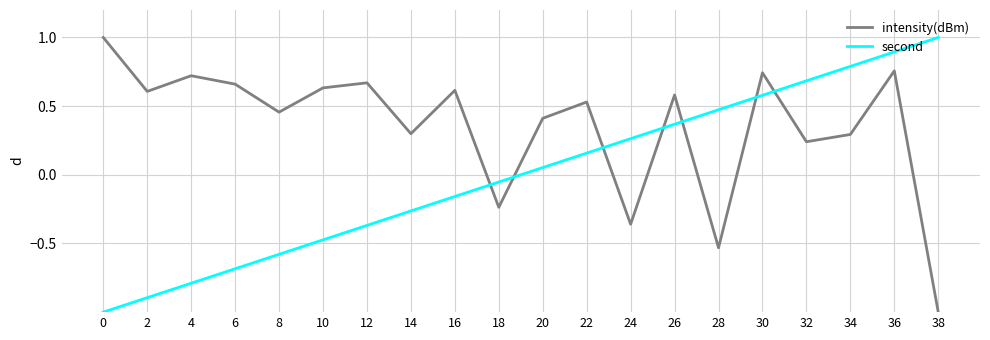

Rank the series by their average value, from lowest to highest.

second, intensity(dBm)